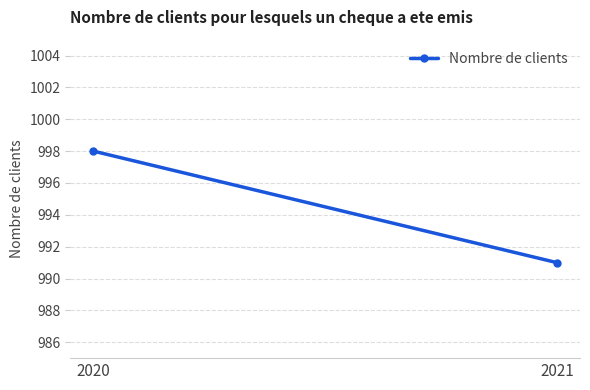

Is it true that the value at 2020 is 1738?

False